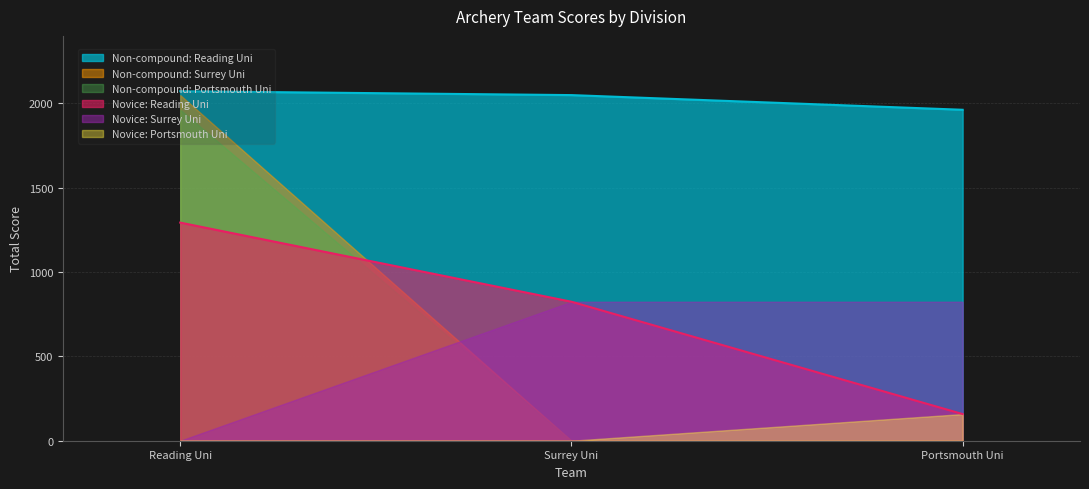

The Novice: Reading Uni series shows 294 at Reading Uni. True or false?

False